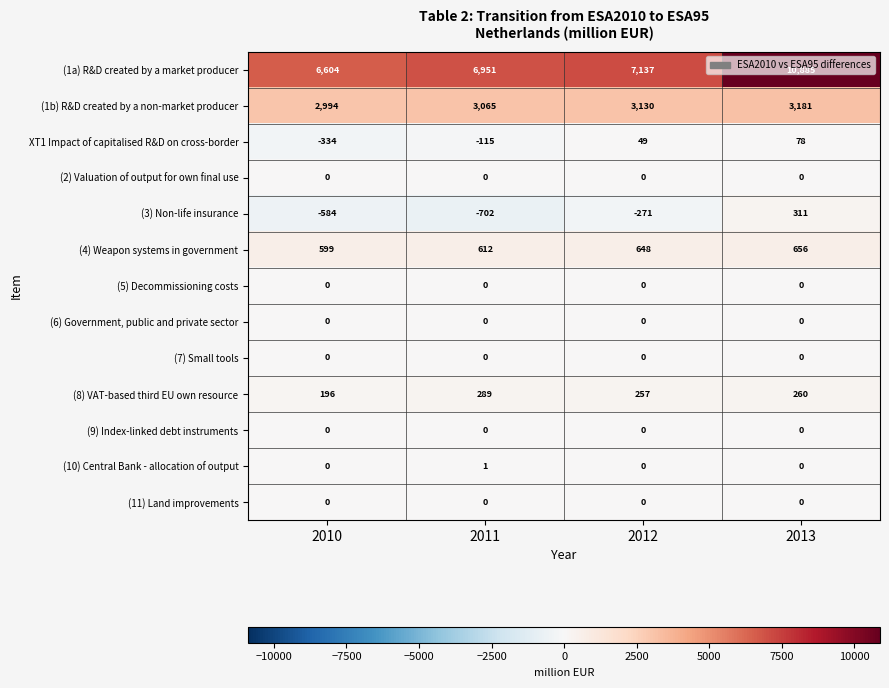

Count the number of data series in this chart.

13